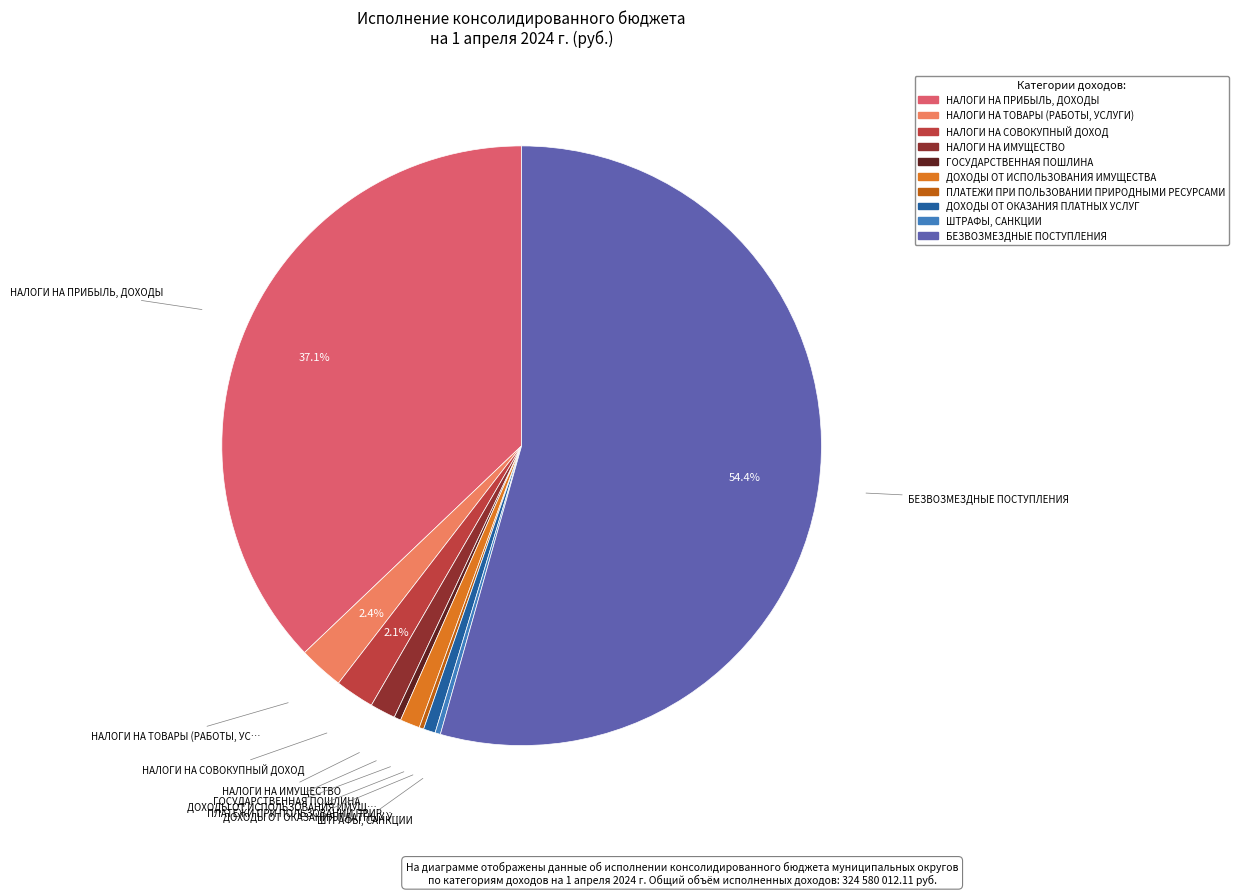

Is the sum of НАЛОГИ НА ПРИБЫЛЬ, ДОХОДЫ and ШТРАФЫ, САНКЦИИ greater than half?

No